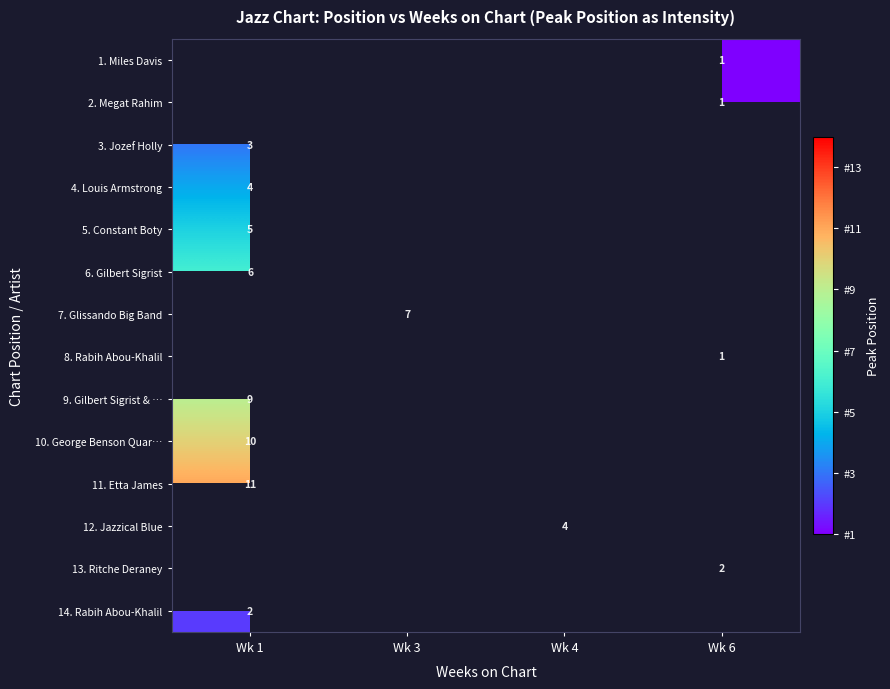

True or false: 3. Jozef Holly has a value of 4 at Wk 1.

False